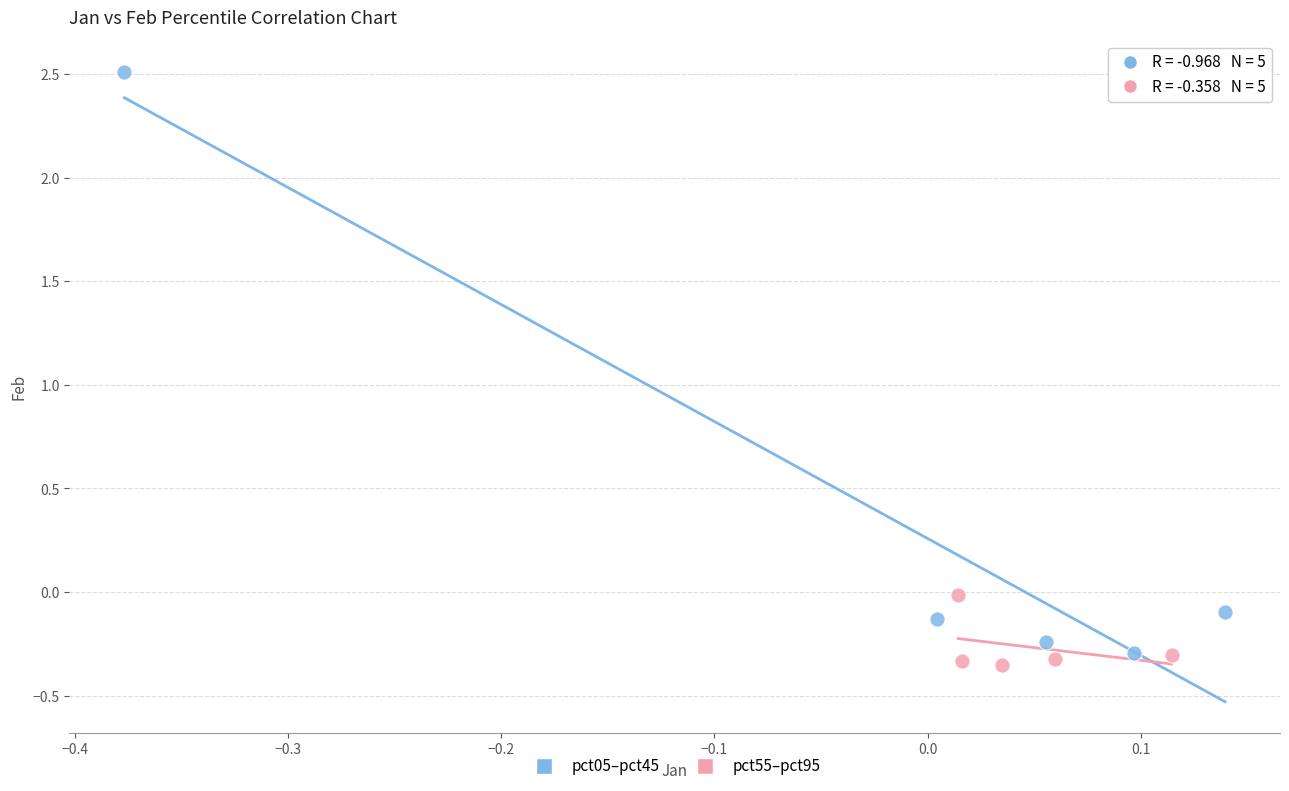

Which series has the largest Y range (max minus min)?

pct05–pct45